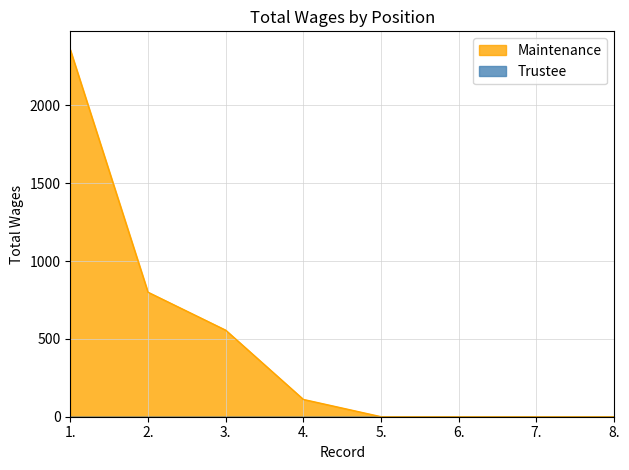

List the labels in order of value, smallest first.

5., 6., 7., 8., 4., 3., 2., 1.